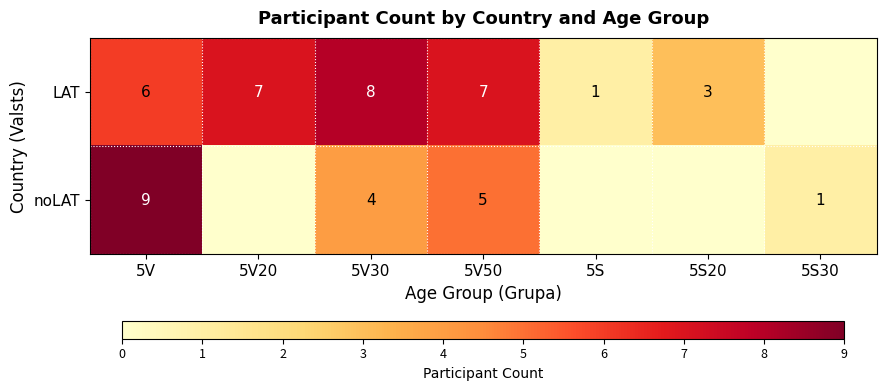

Between 5V and 5S, which is larger?

5V